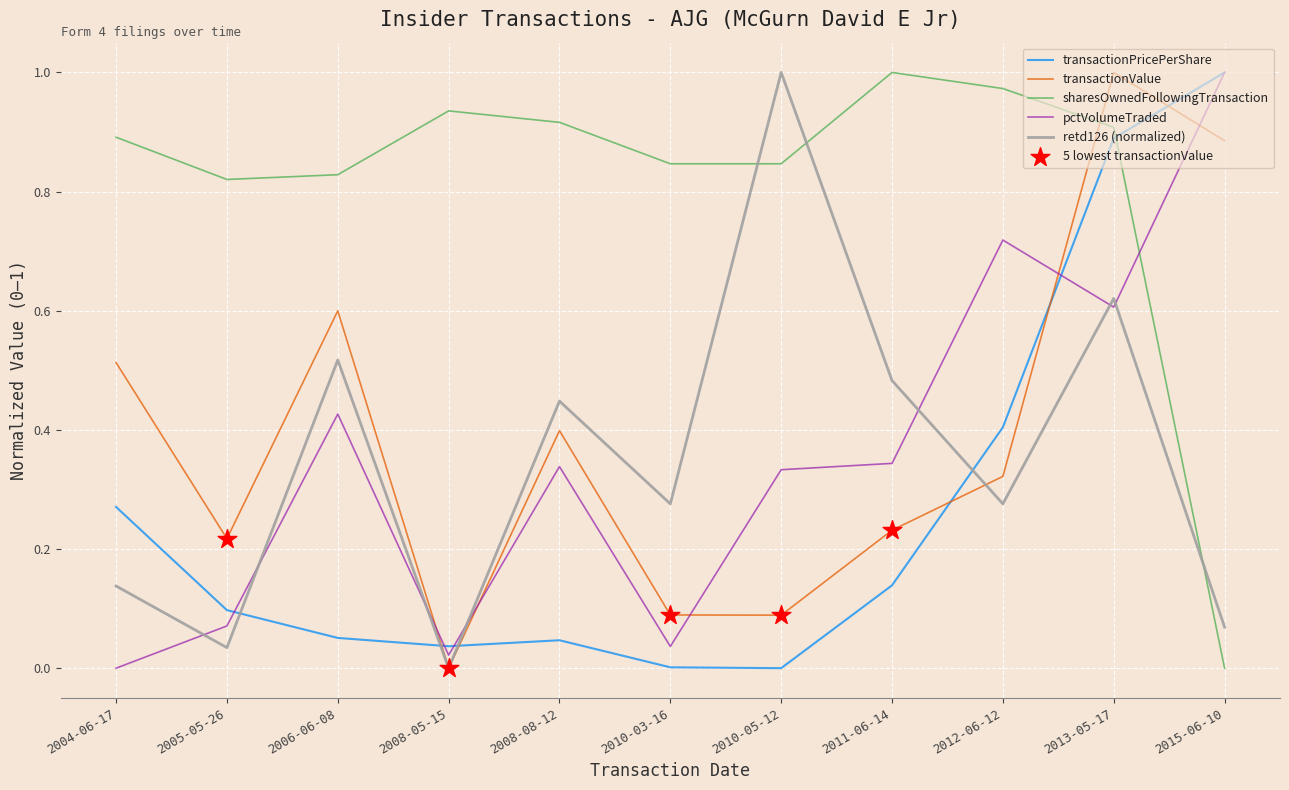

Between 2005-05-26 and 2008-05-15, which series saw the biggest shift?

transactionValue